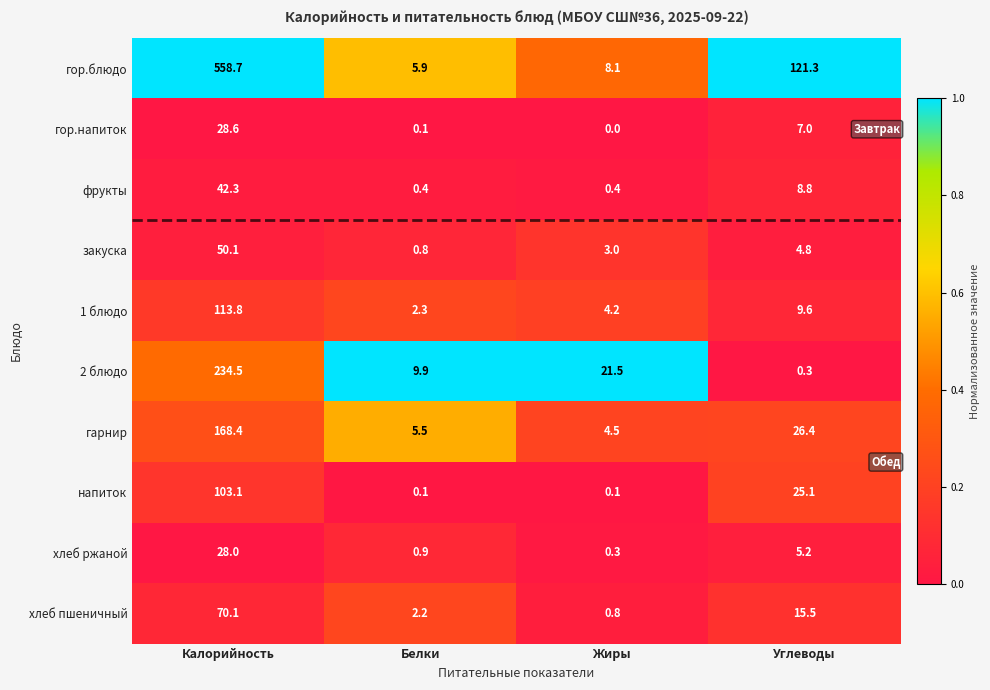

At which category is the sum across all series the highest?

Калорийность